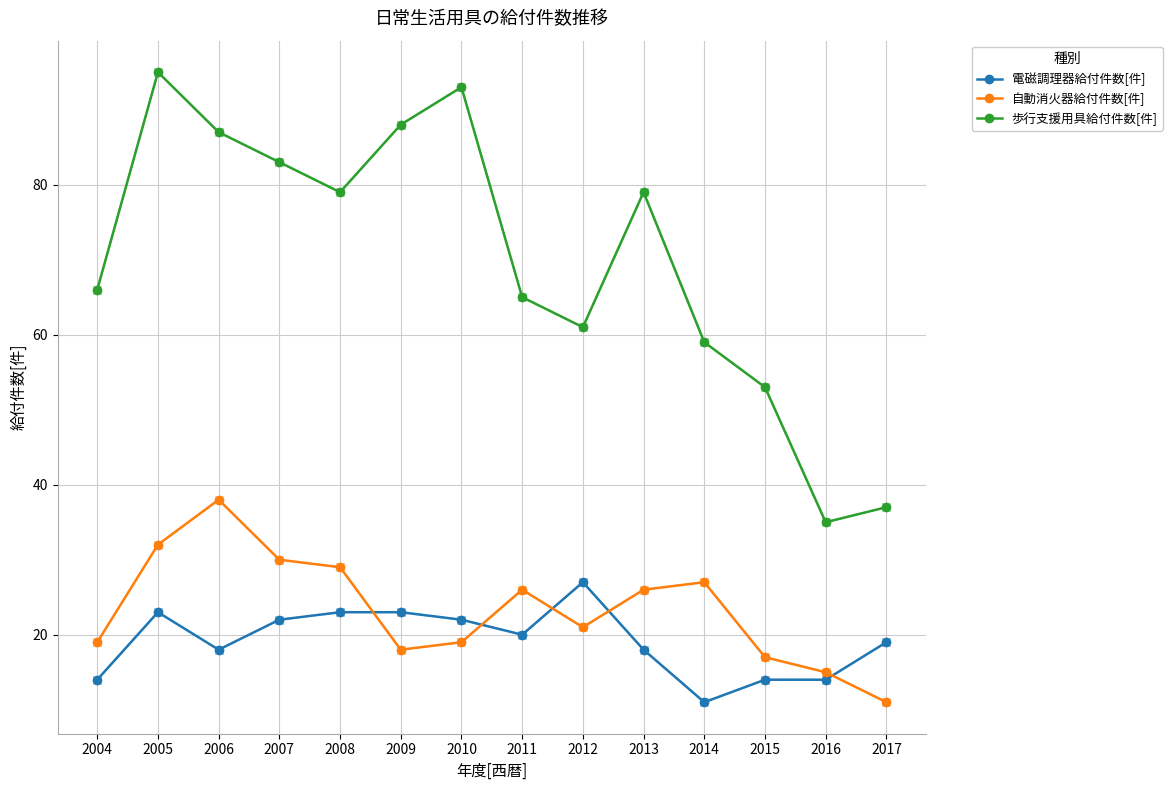

Does the chart have visible grid lines?

Yes